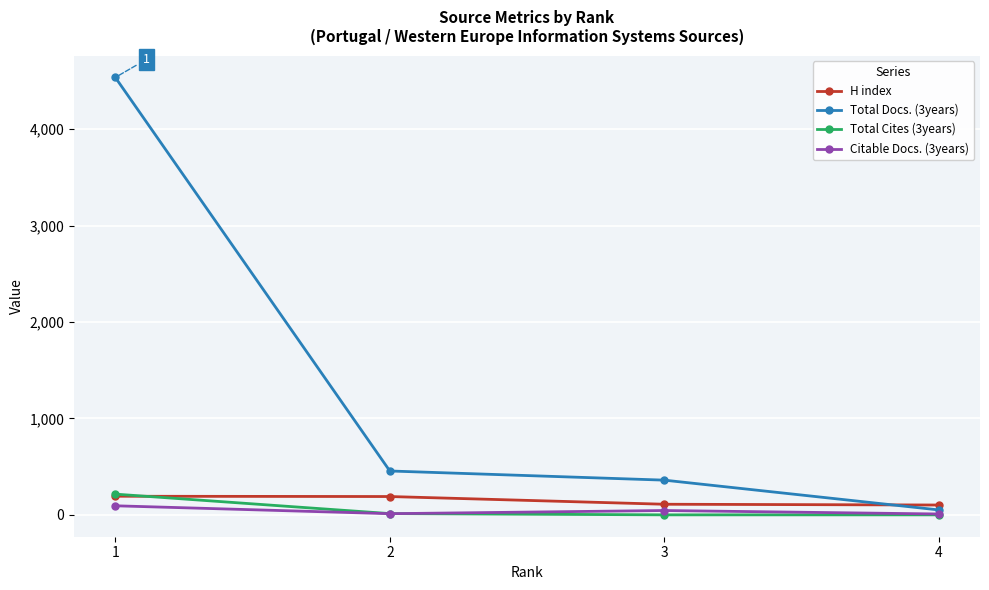

What is the difference between the highest and lowest values at 4?

102